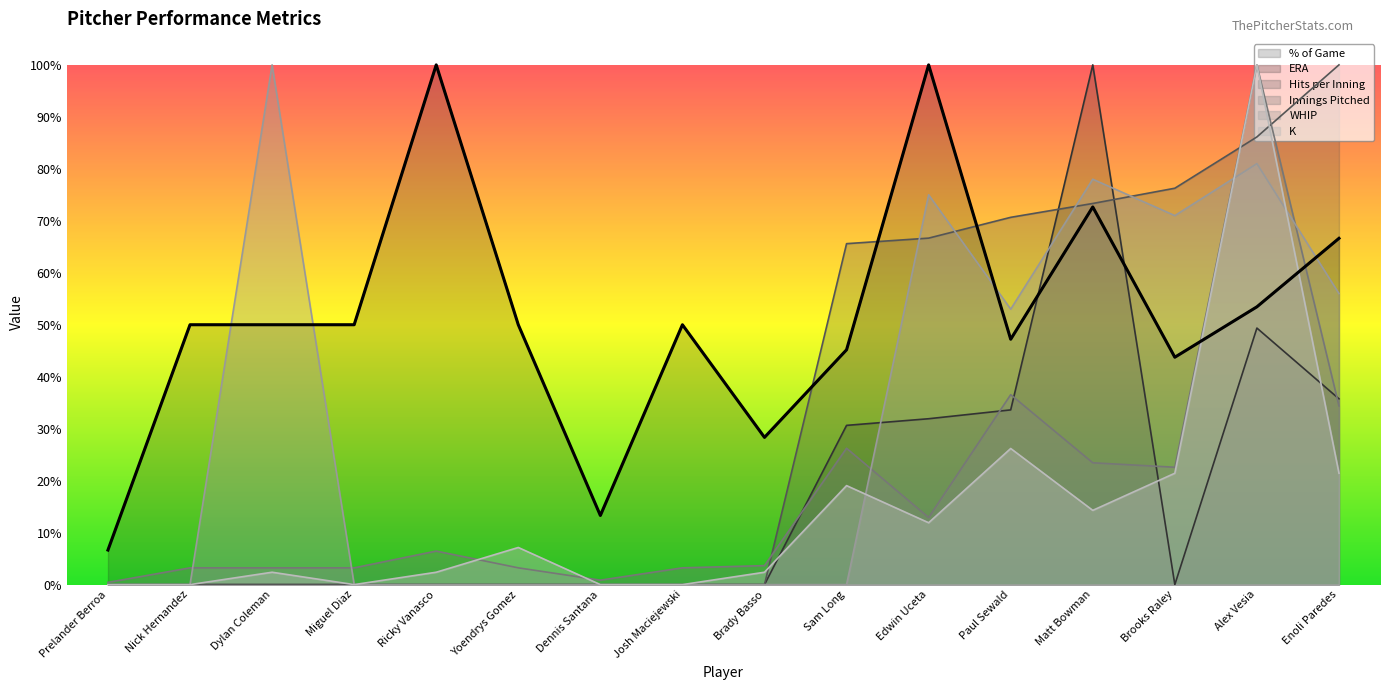

Which category has the highest value in the ERA series?

Matt Bowman